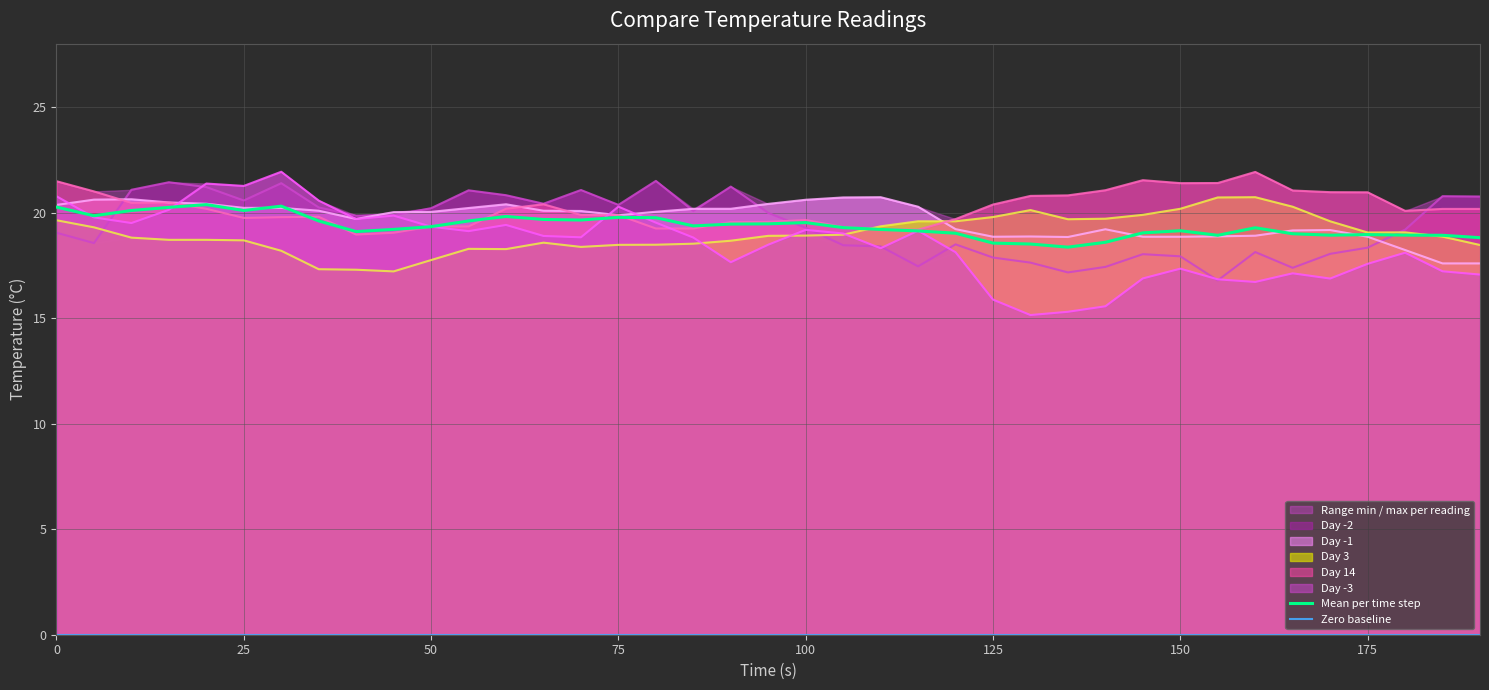

What is the difference between the maximum and minimum values in the Day 14 series?

3.0